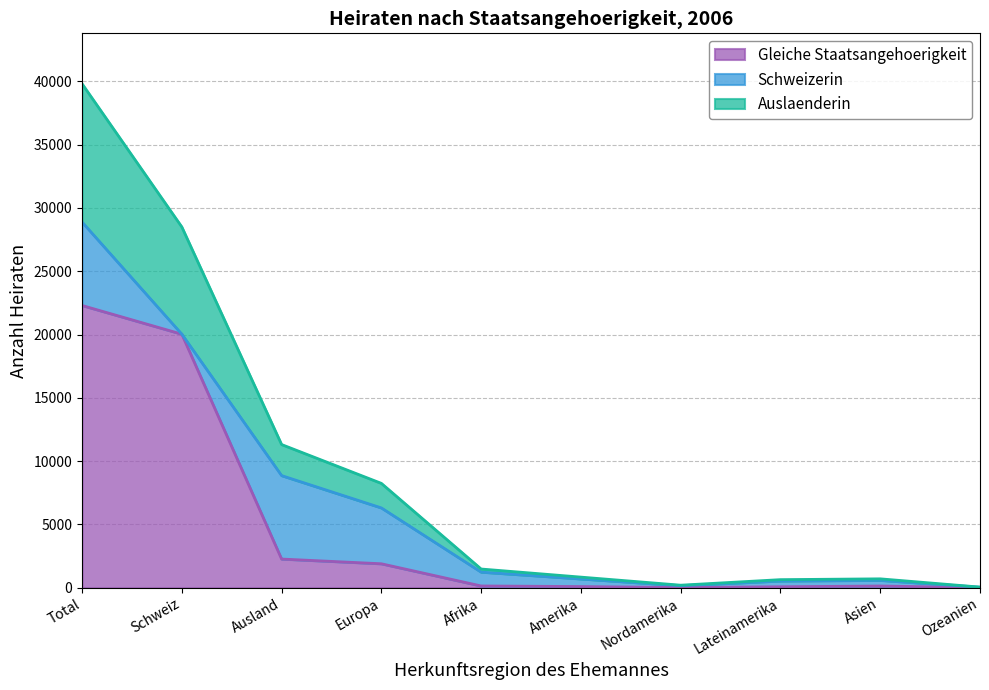

The value of Gleiche Staatsangehoerigkeit at Total is 22298. True or false?

True